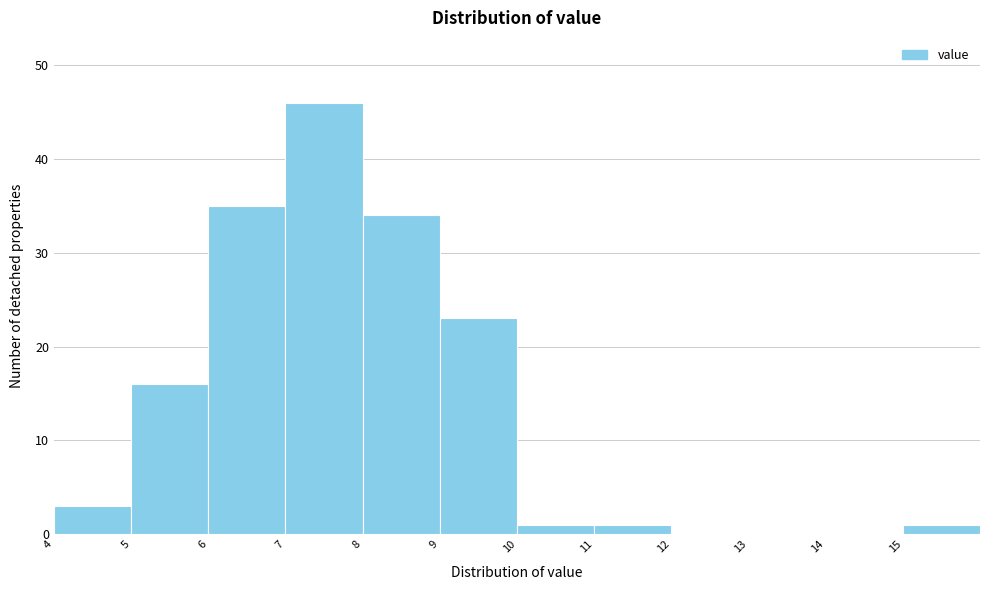

Over which range of the x-axis is the bar tallest?

7 to 8